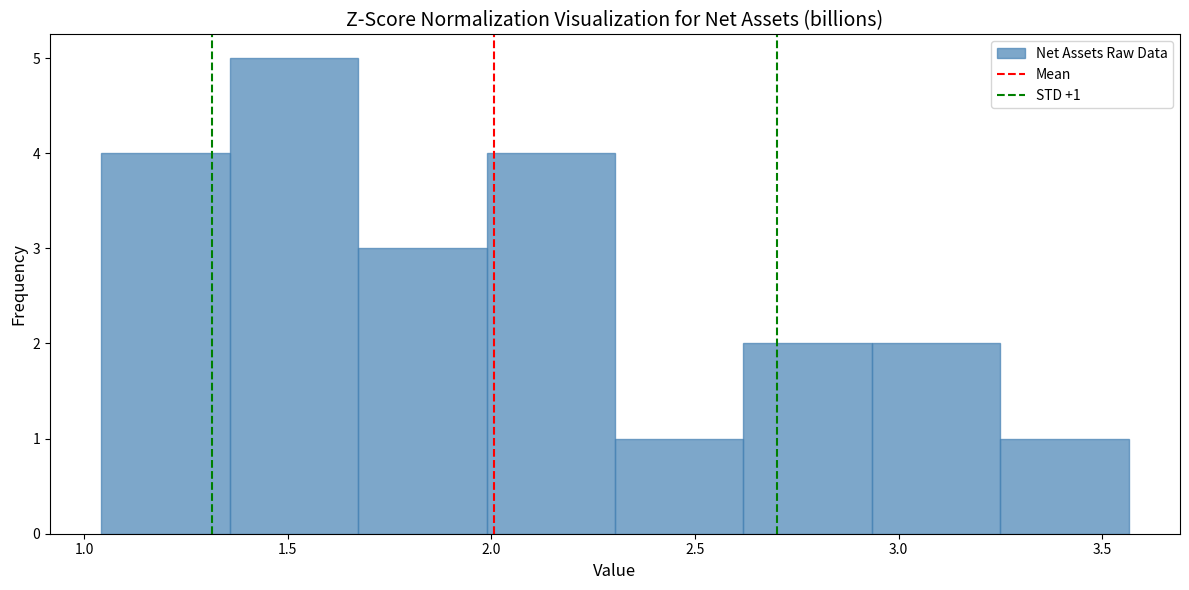

Over which range of the x-axis is the bar tallest?

1.35 to 1.65